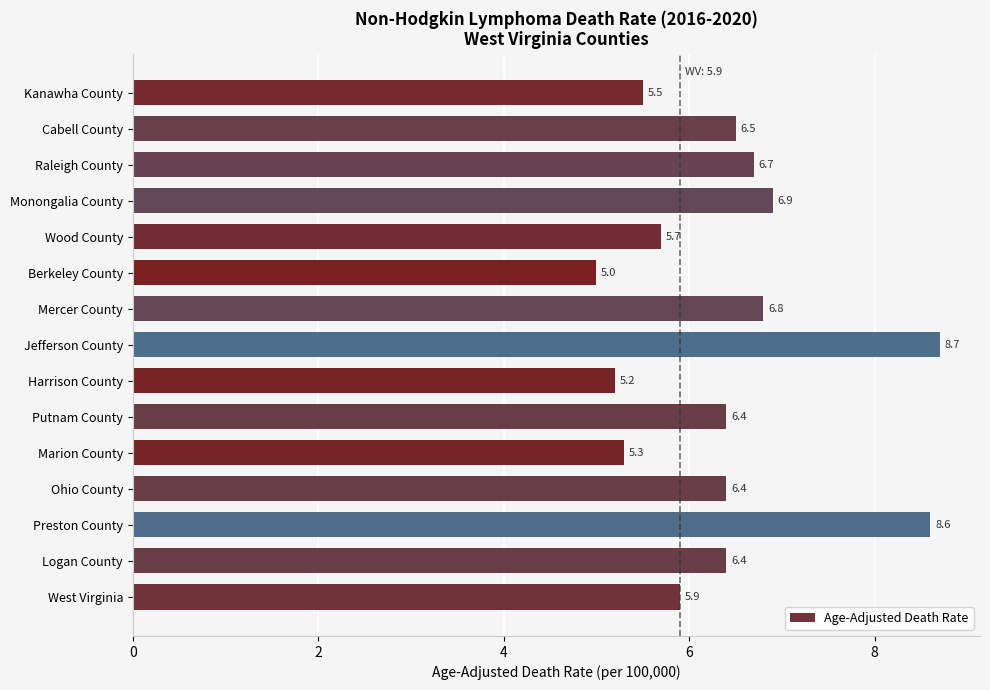

Between Harrison County and Berkeley County, which is larger?

Harrison County